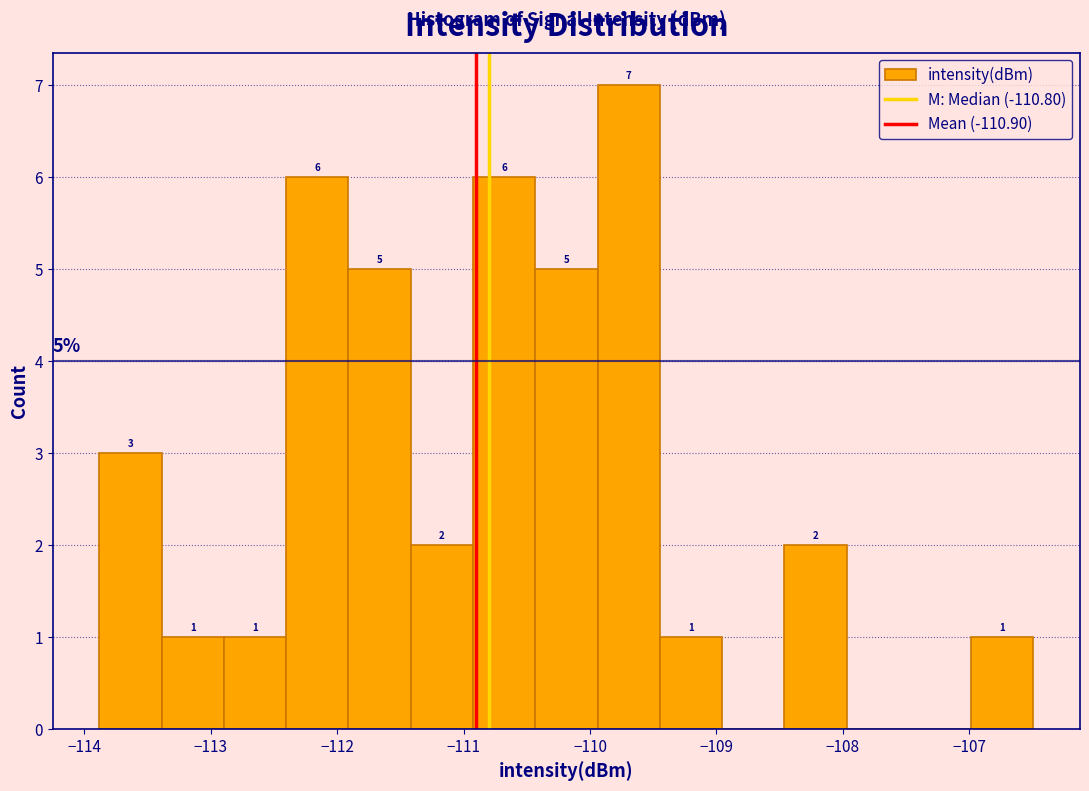

Over which range of the x-axis is the bar tallest?

-109.9 to -109.4